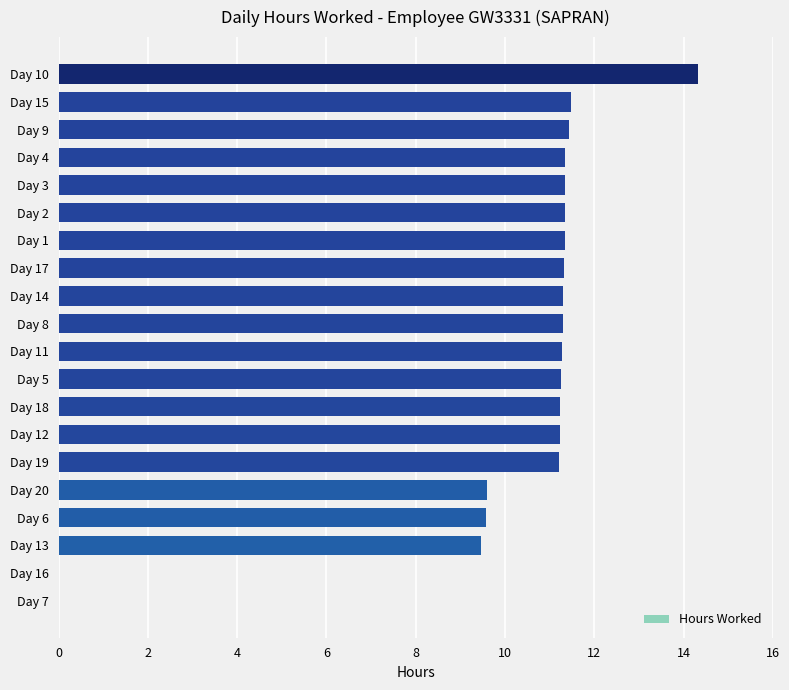

How many data points does each series have?

20